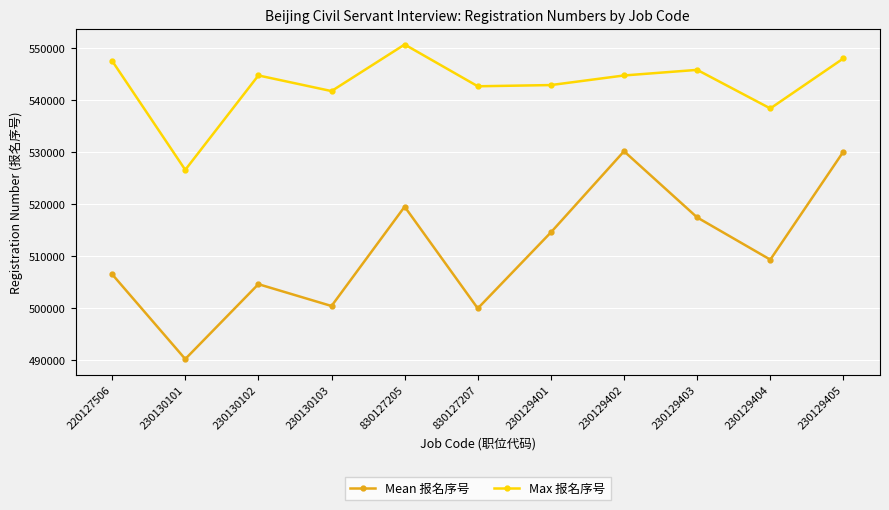

Where is the first local maximum for Mean 报名序号?

230130102